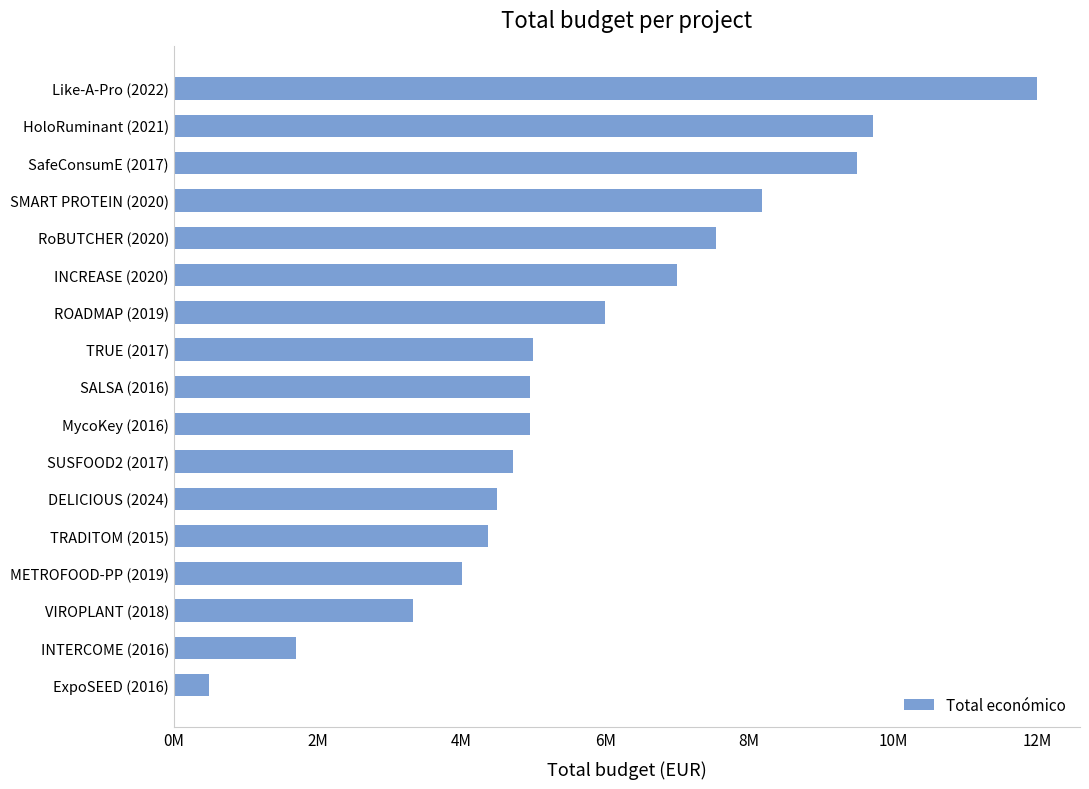

Which label corresponds to the largest value in the chart?

Like-A-Pro (2022)